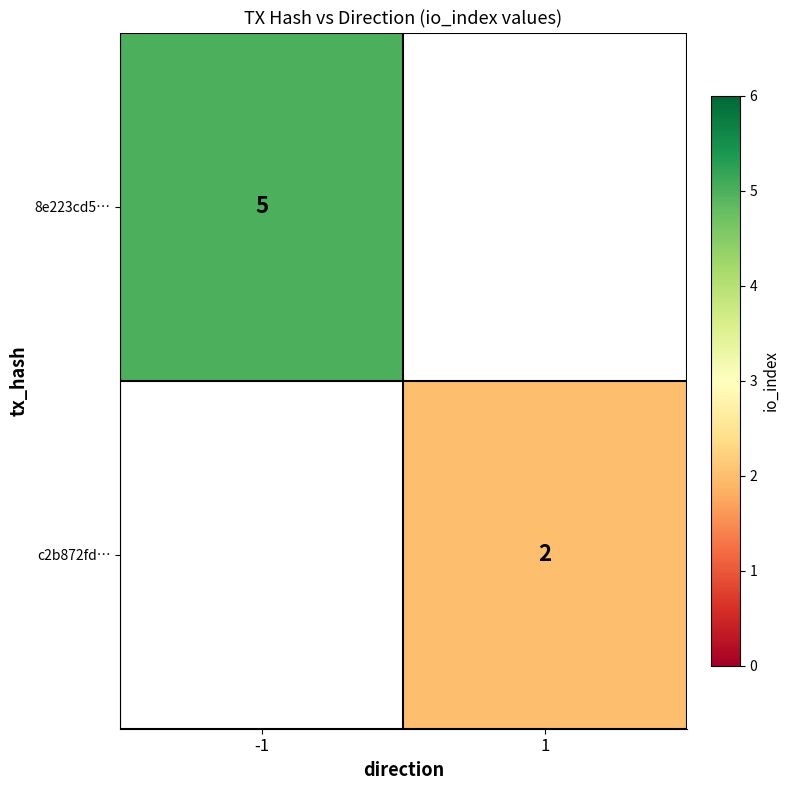

How many distinct data groups are displayed?

2